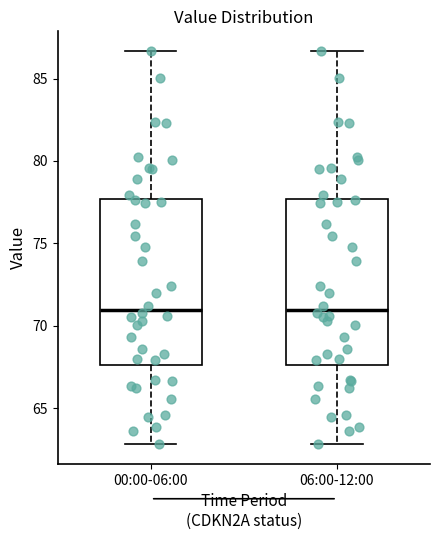

Reading left to right, transcribe this box plot: for each box, give where its median line is, the range the box spans, and where its two whiskers end, as read against the y-axis. The values are not printed on the chart, so give them approximately, as read against the axis.

00:00-06:00: median 71.0, box 67.5 to 77.5, whiskers 63.0 to 86.5
06:00-12:00: median 71.0, box 67.5 to 77.5, whiskers 63.0 to 86.5